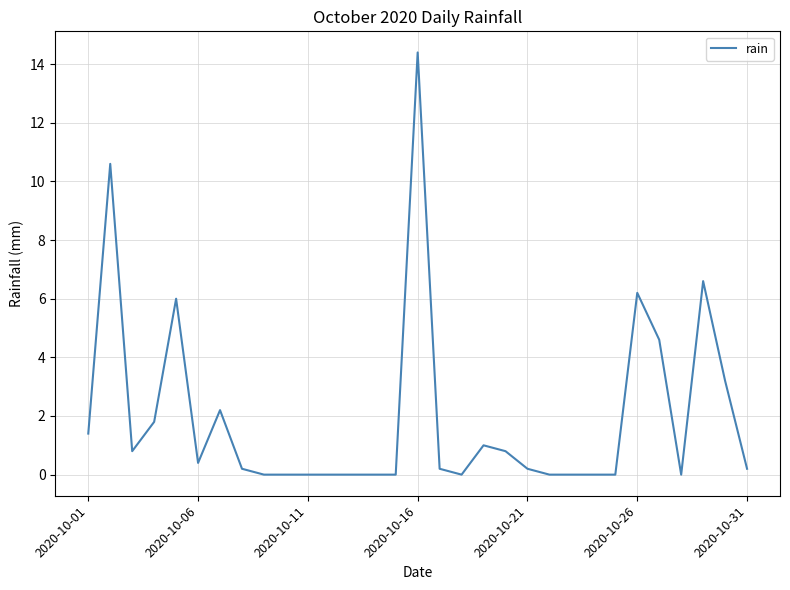

What is the greatest value displayed?

14.4